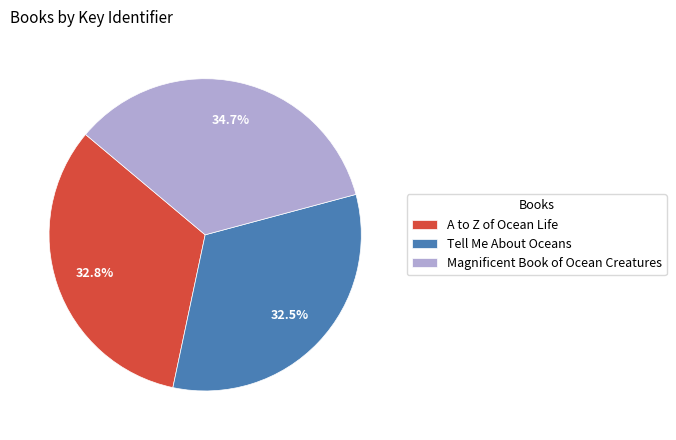

How many segments does this pie chart have?

3